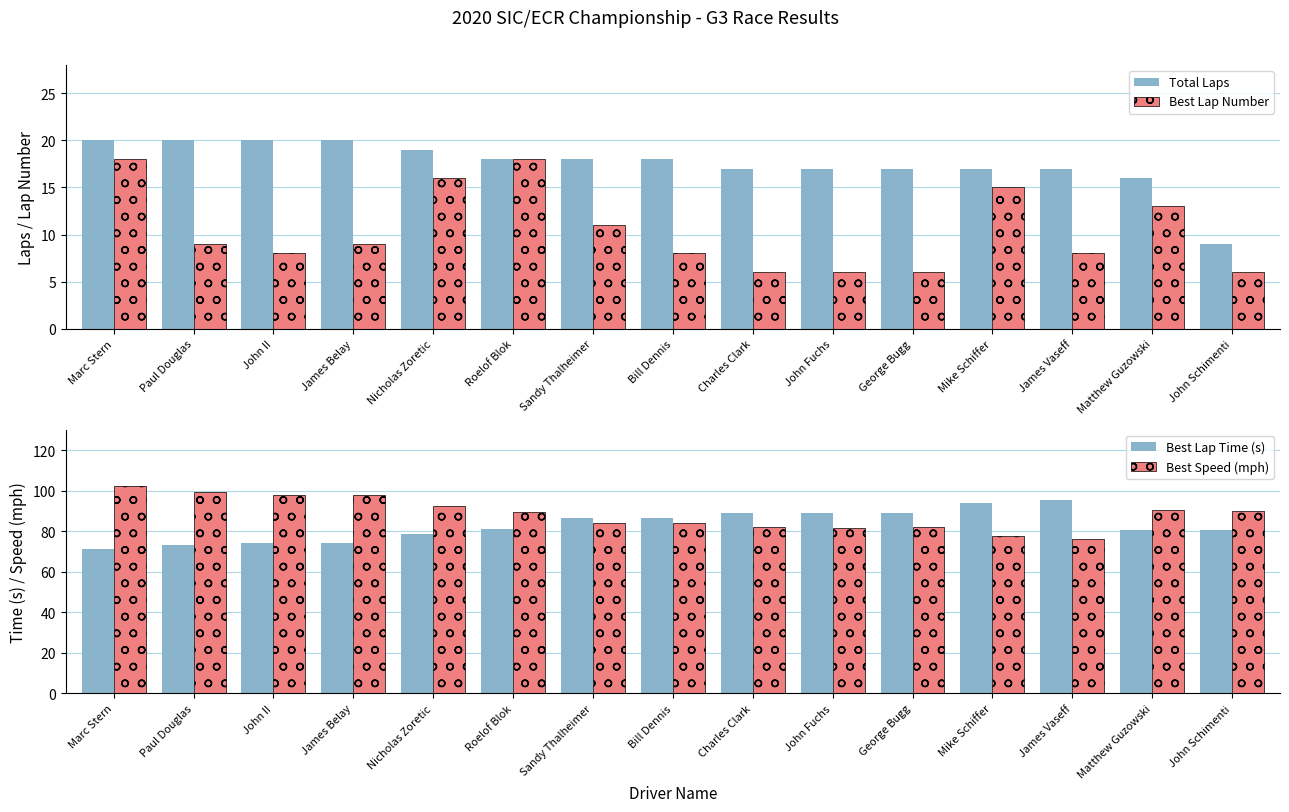

The Best Speed (mph) series shows 33.3 at Nicholas Zoretic. True or false?

False